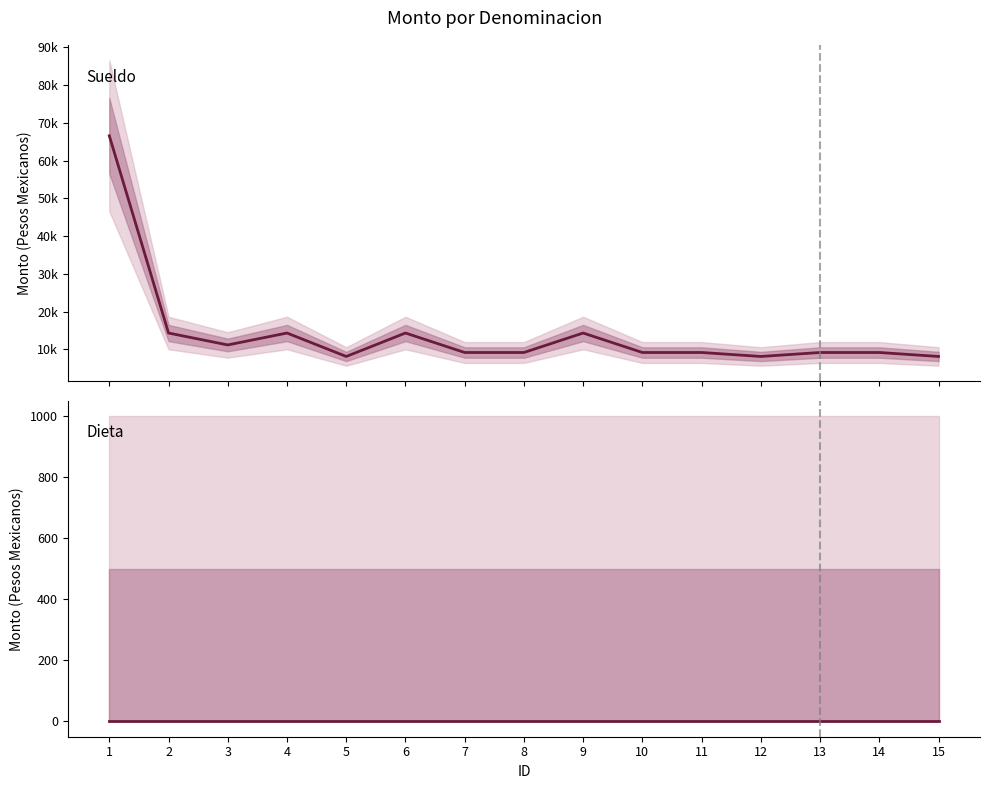

At which category does Sueldo reach its first local valley?

3